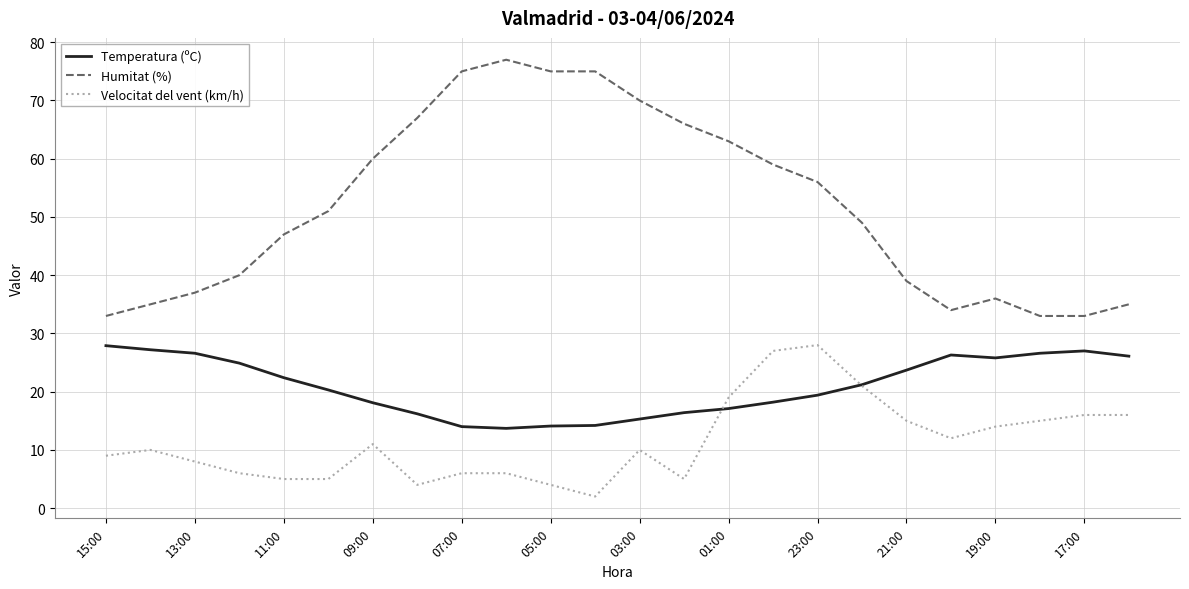

True or false: Humitat (%) and Velocitat del vent (km/h) intersect in this chart.

False